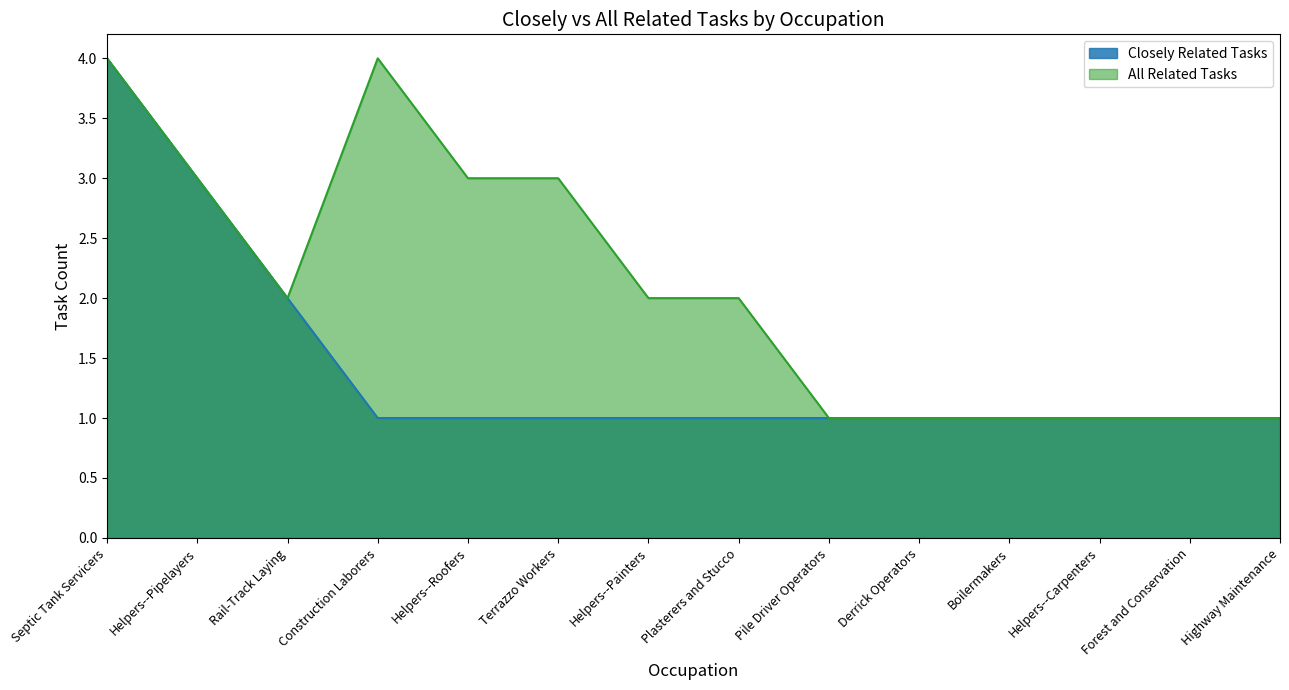

What is the label of the 5th point from the left?

Helpers--Roofers